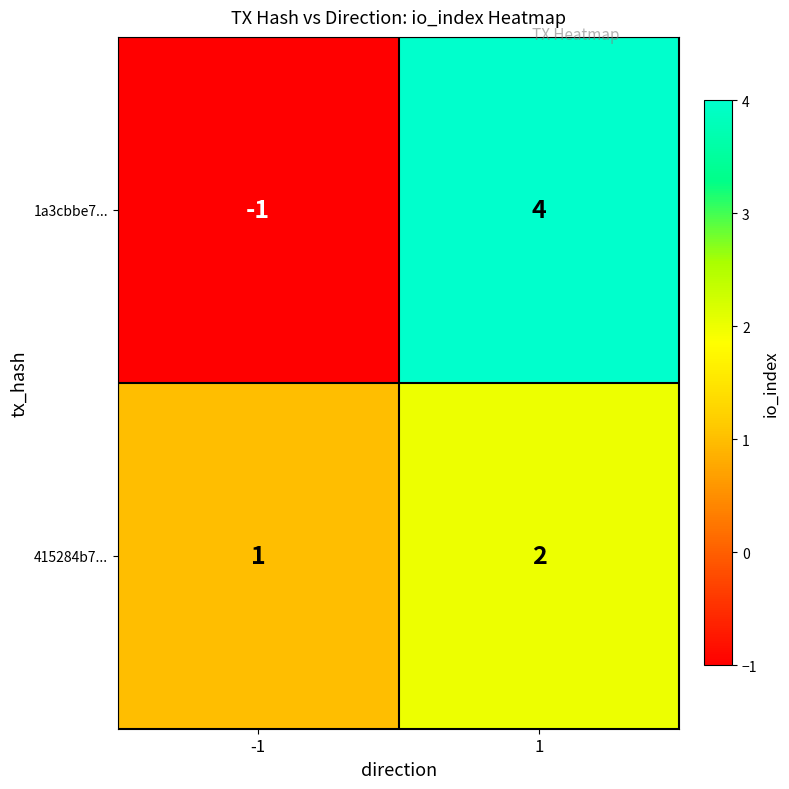

Which series has the widest spread of values?

1a3cbbe7...